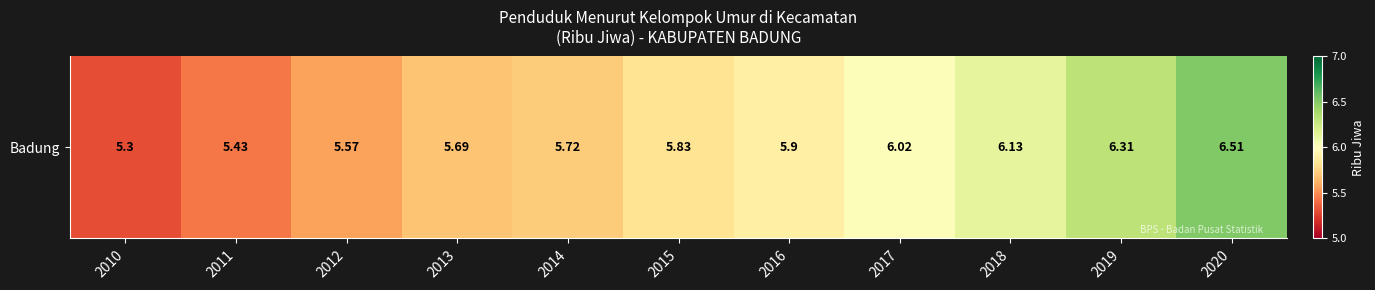

What is the greatest value displayed?

6.5